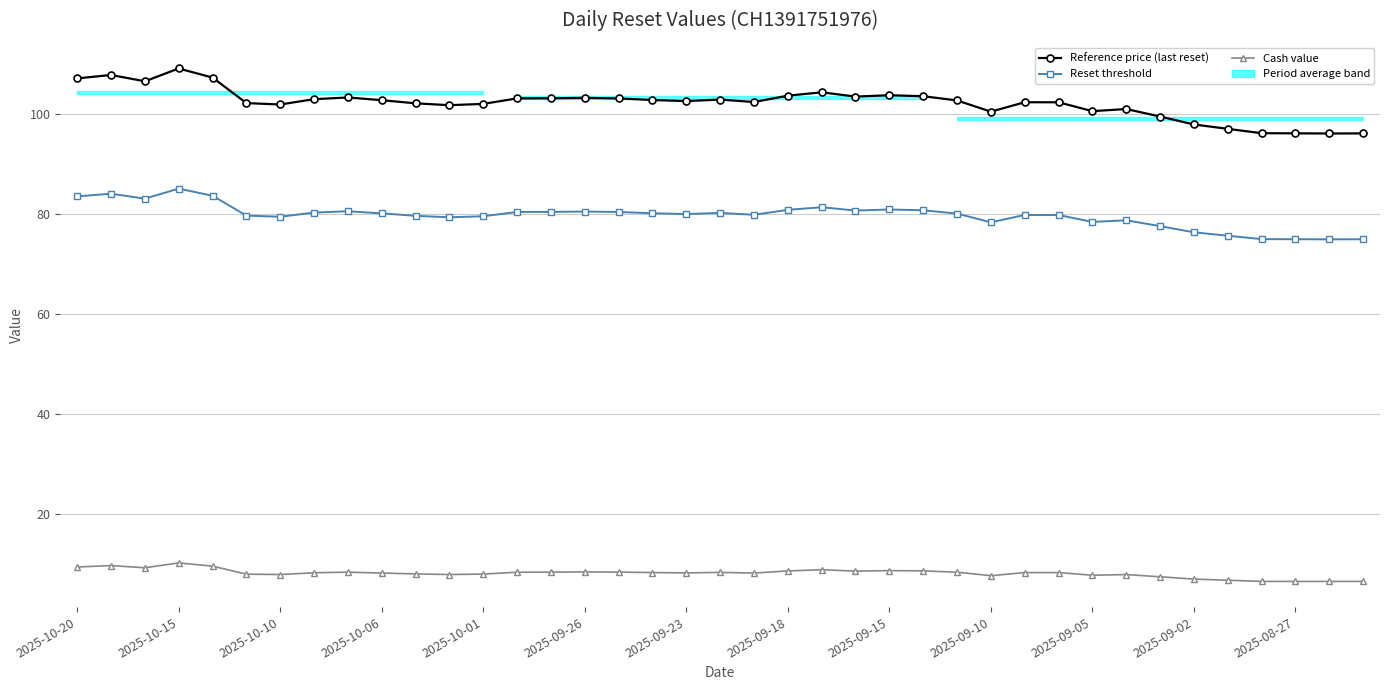

What is the greatest value displayed?

109.0